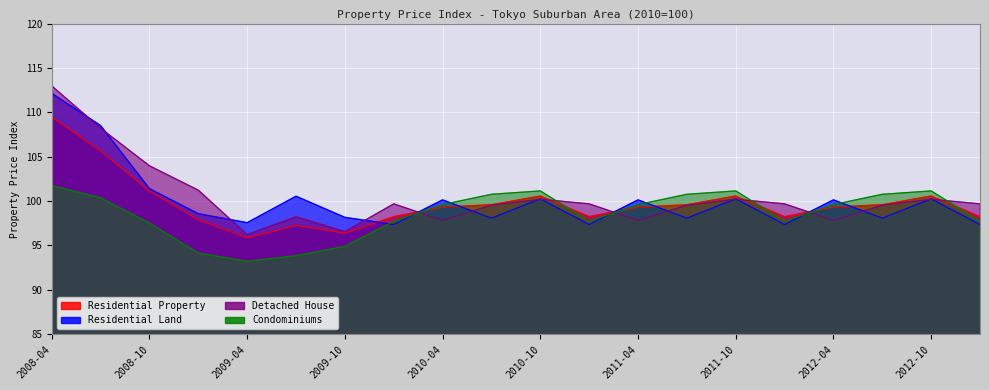

Between 2011-01 and 2010-04, which is larger?

2010-04